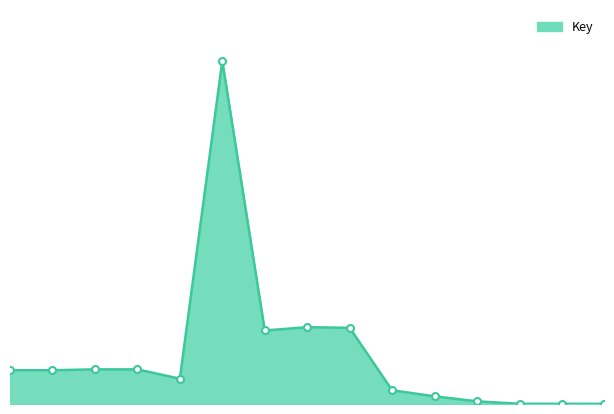

Does the chart display data point markers on the line(s)?

No